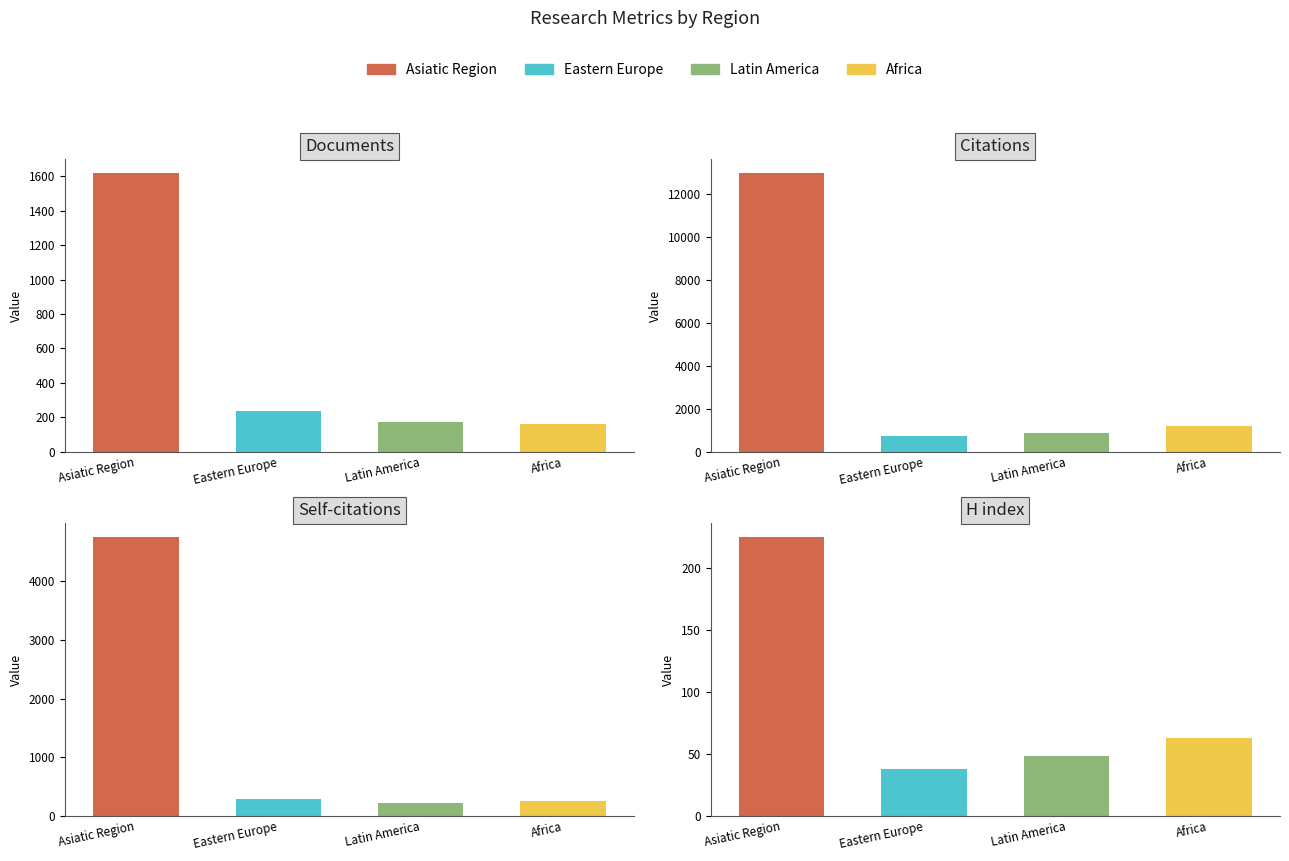

Does the chart contain any negative values?

No